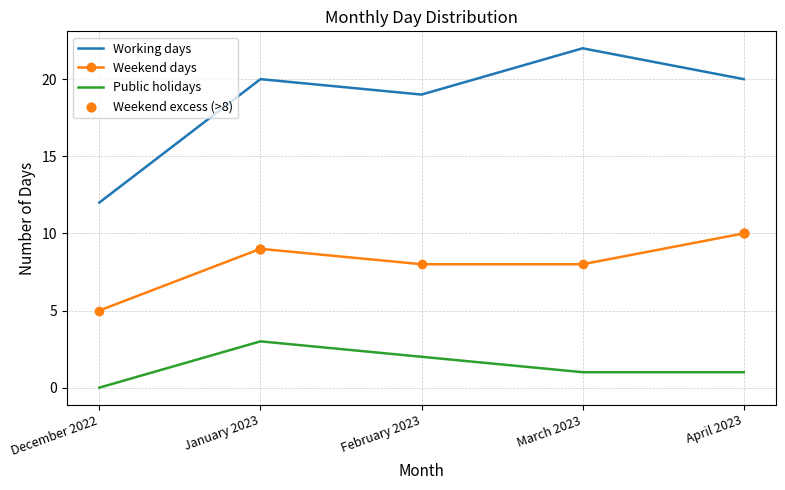

What is the total value across all series at March 2023?

31